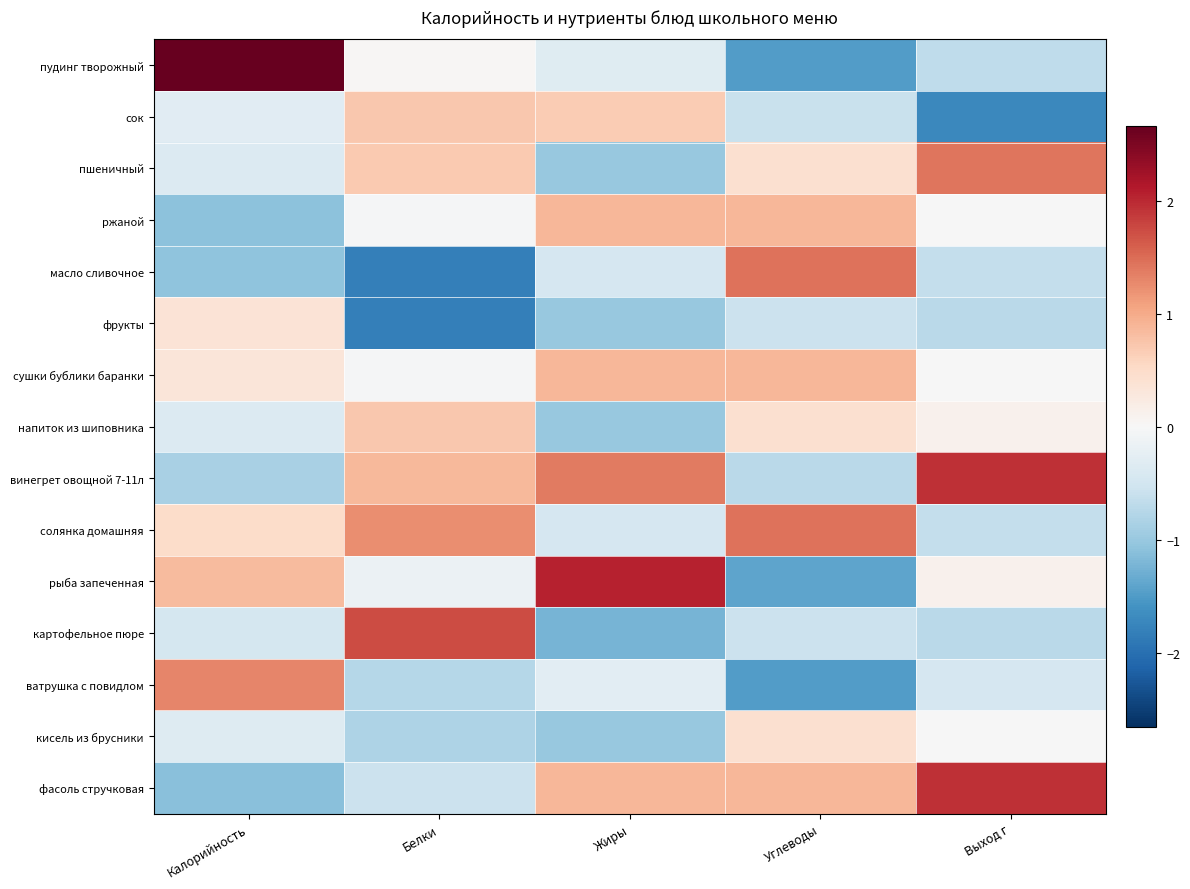

Reading left to right, transcribe all the data shown in this chart.

пудинг творожный: Калорийность=2.7	Белки=0.0	Жиры=-0.3	Углеводы=-1.5	Выход г=-0.7
сок: Калорийность=-0.3	Белки=0.7	Жиры=0.7	Углеводы=-0.6	Выход г=-1.7
пшеничный: Калорийность=-0.4	Белки=0.7	Жиры=-1.0	Углеводы=0.4	Выход г=1.4
ржаной: Калорийность=-1.1	Белки=-0.0	Жиры=0.9	Углеводы=0.9	Выход г=-0.0
масло сливочное: Калорийность=-1.1	Белки=-1.8	Жиры=-0.4	Углеводы=1.4	Выход г=-0.6
фрукты: Калорийность=0.4	Белки=-1.8	Жиры=-1.0	Углеводы=-0.6	Выход г=-0.7
сушки бублики баранки: Калорийность=0.3	Белки=-0.0	Жиры=0.9	Углеводы=0.9	Выход г=-0.0
напиток из шиповника: Калорийность=-0.4	Белки=0.7	Жиры=-1.0	Углеводы=0.4	Выход г=0.1
винегрет овощной 7-11л: Калорийность=-0.9	Белки=0.9	Жиры=1.4	Углеводы=-0.7	Выход г=1.9
солянка домашняя: Калорийность=0.5	Белки=1.2	Жиры=-0.4	Углеводы=1.4	Выход г=-0.6
рыба запеченная: Калорийность=0.8	Белки=-0.2	Жиры=2.0	Углеводы=-1.4	Выход г=0.1
картофельное пюре: Калорийность=-0.5	Белки=1.7	Жиры=-1.2	Углеводы=-0.6	Выход г=-0.7
ватрушка с повидлом: Калорийность=1.3	Белки=-0.8	Жиры=-0.3	Углеводы=-1.5	Выход г=-0.4
кисель из брусники: Калорийность=-0.3	Белки=-0.8	Жиры=-1.0	Углеводы=0.4	Выход г=-0.0
фасоль стручковая: Калорийность=-1.1	Белки=-0.6	Жиры=0.9	Углеводы=0.9	Выход г=1.9